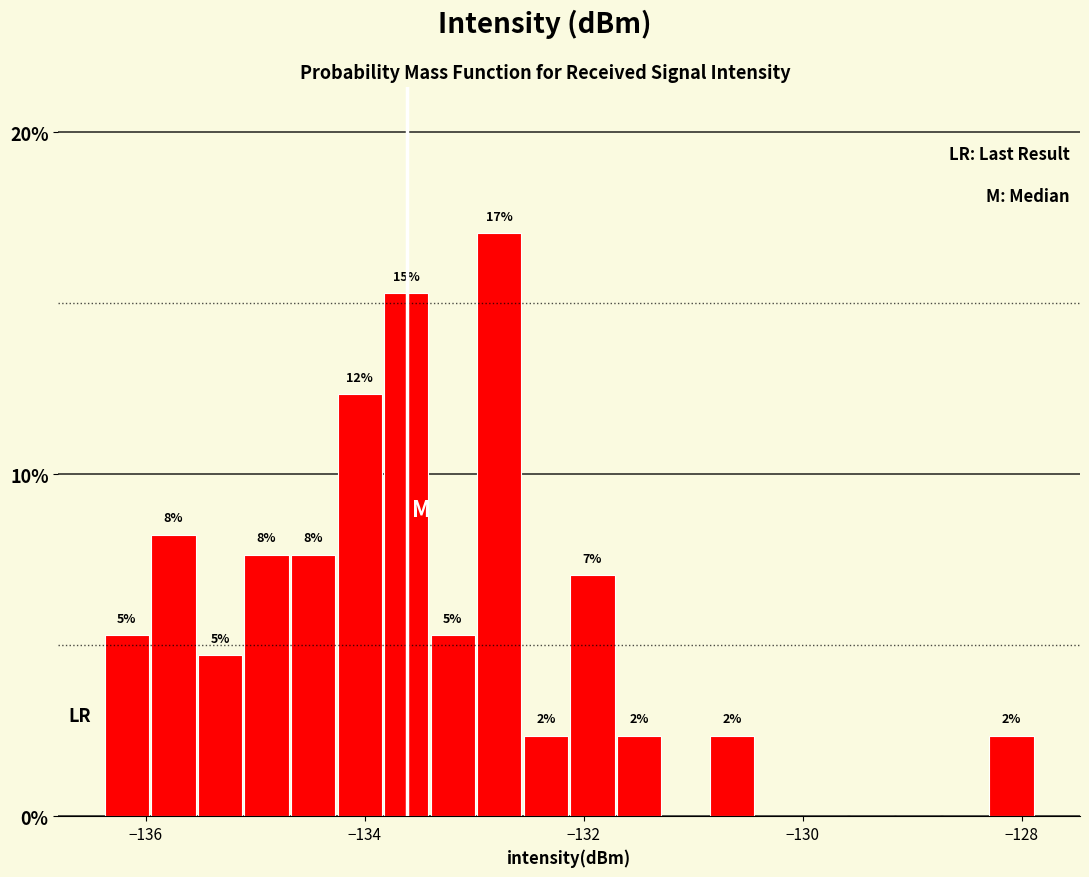

Around what value on the x-axis is the tallest bar? Give the approximate position of its centre, as read against the axis.

-132.8